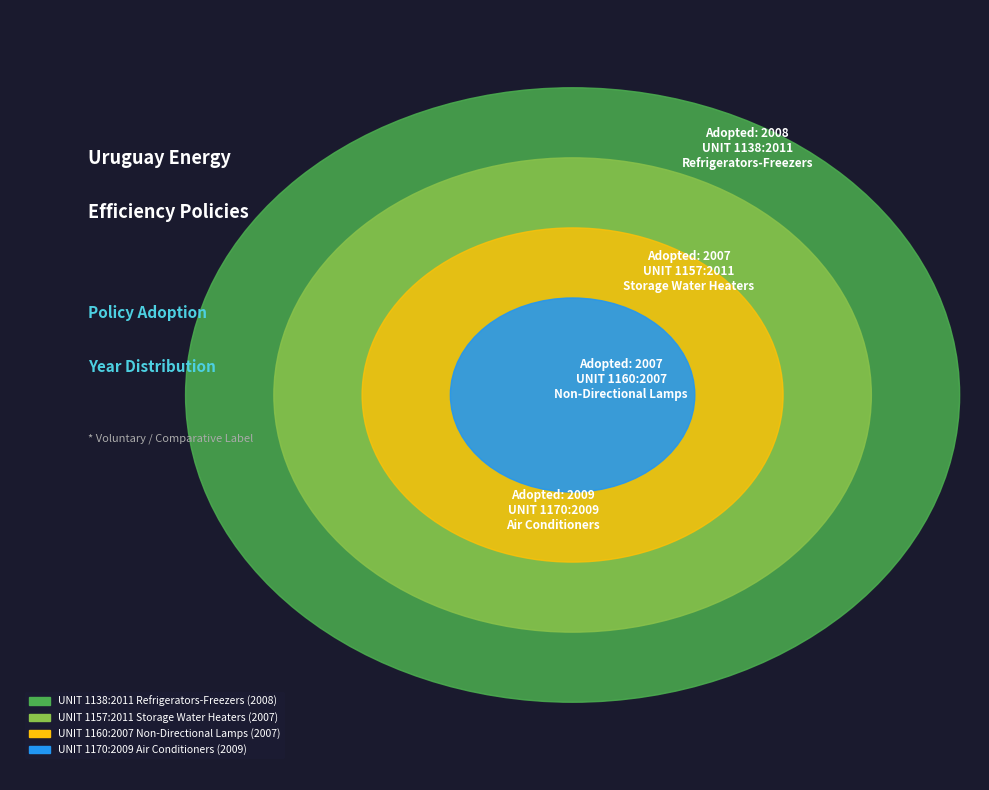

What percentage is NOT represented by UNIT 1170:2009
Air Conditioners?

75.0%